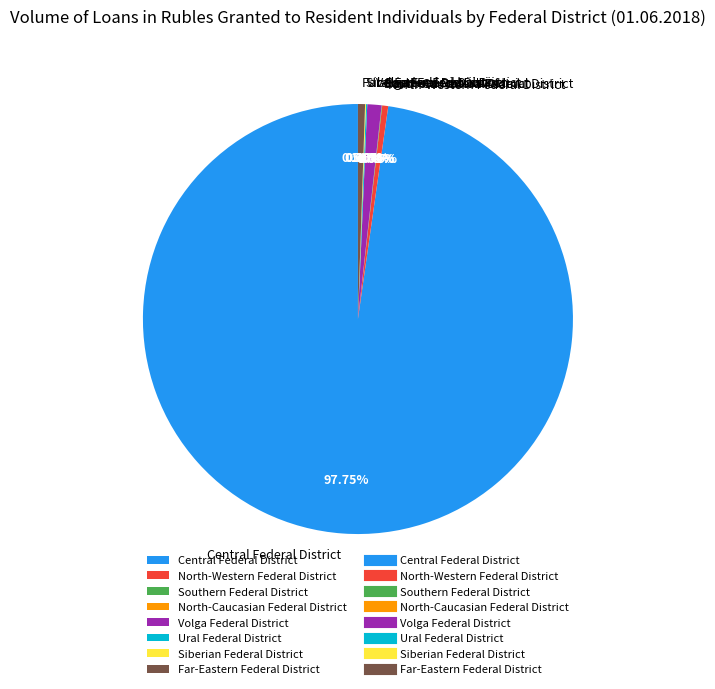

What is the largest slice in the pie chart?

Central Federal District